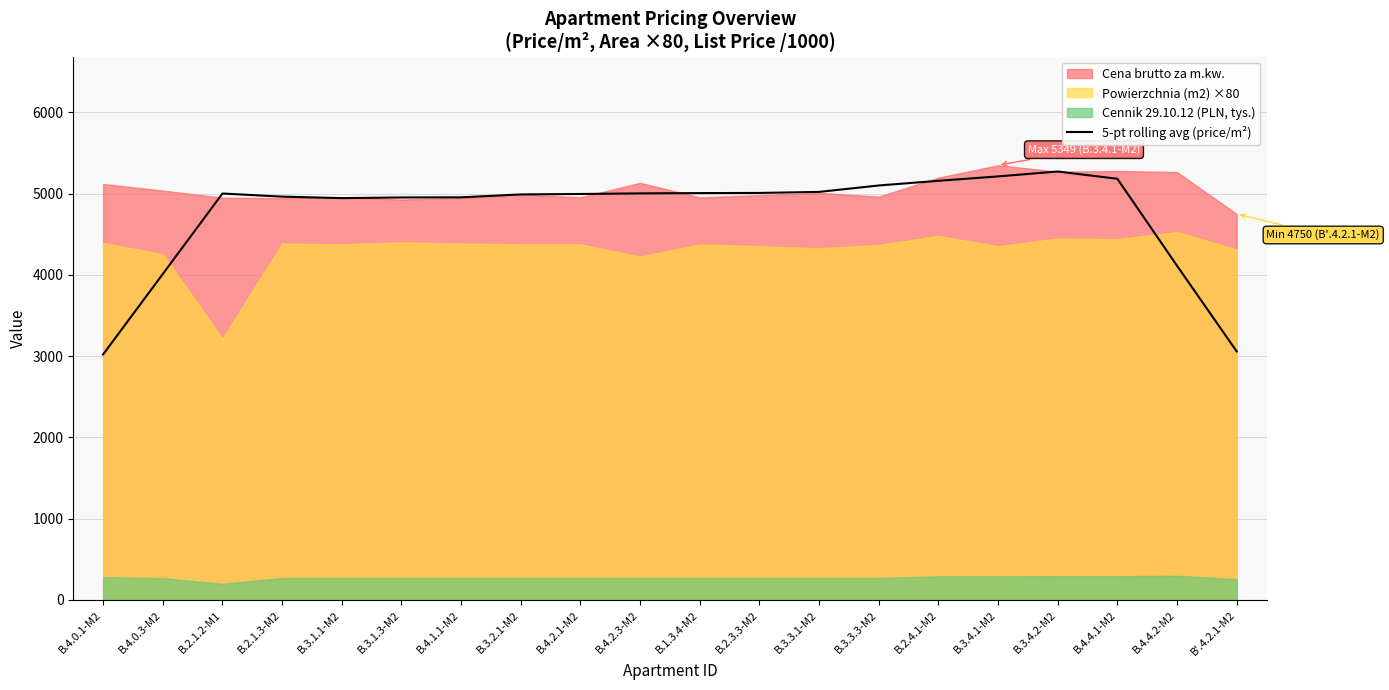

True or false: the data shows 1911.1 at B.3.3.1-M2.

False